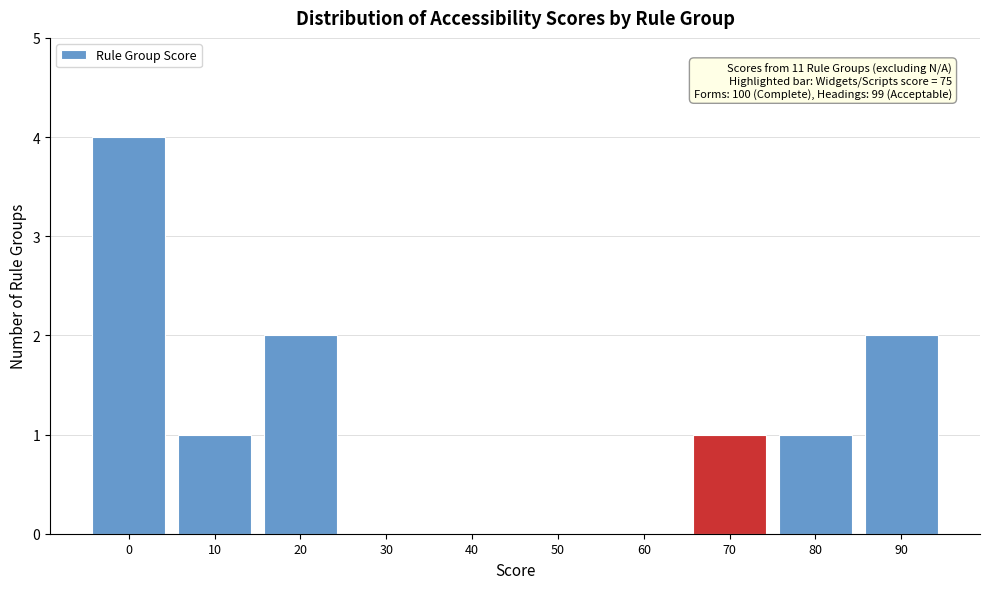

Reading left to right, transcribe all the data shown in this chart.

0=4	10=1	20=2	30=0	40=0	50=0	60=0	70=1	80=1	90=2